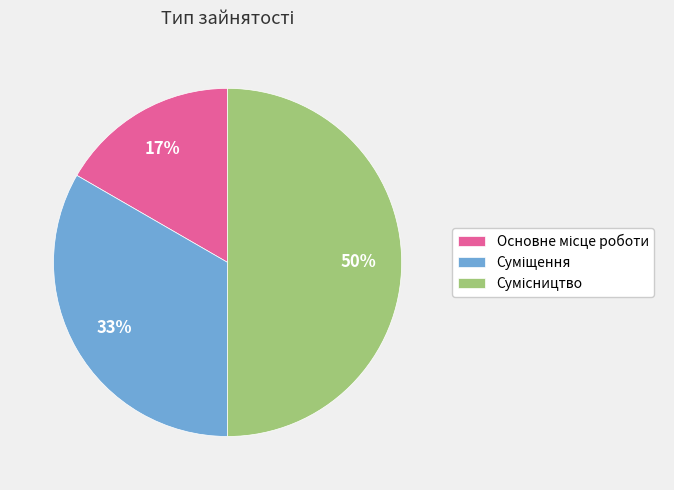

To the nearest percent, what is the average slice percentage?

33%